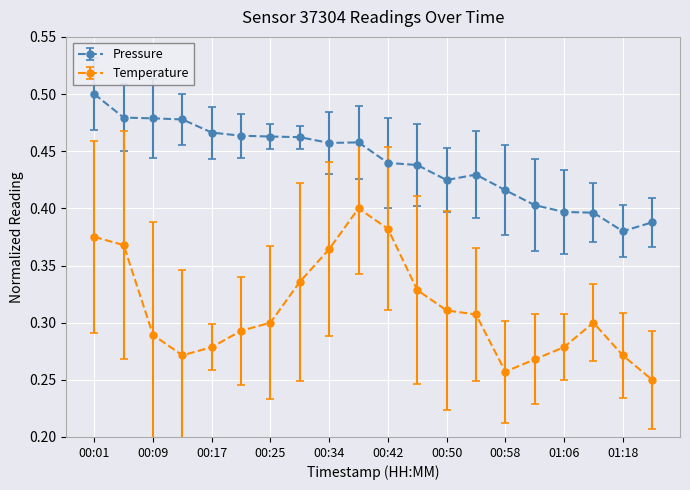

True or false: Pressure and Temperature cross at least once.

False